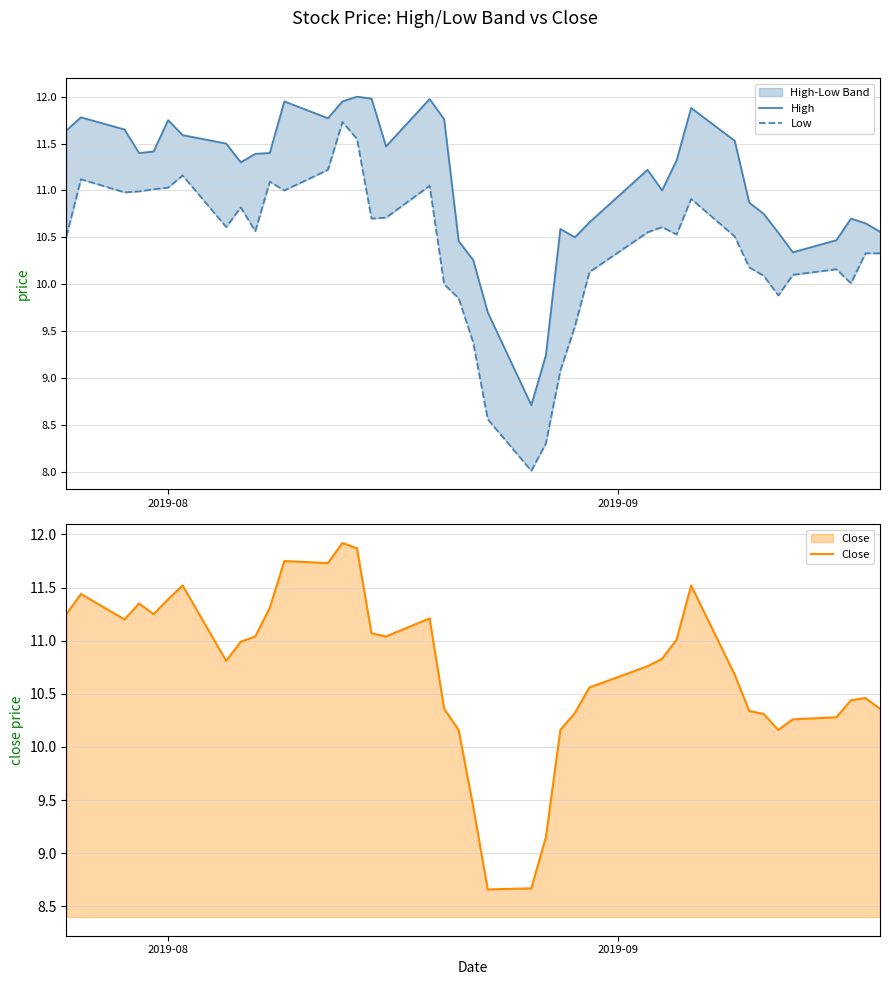

What is the difference between the second highest and minimum values in the High series?

3.3